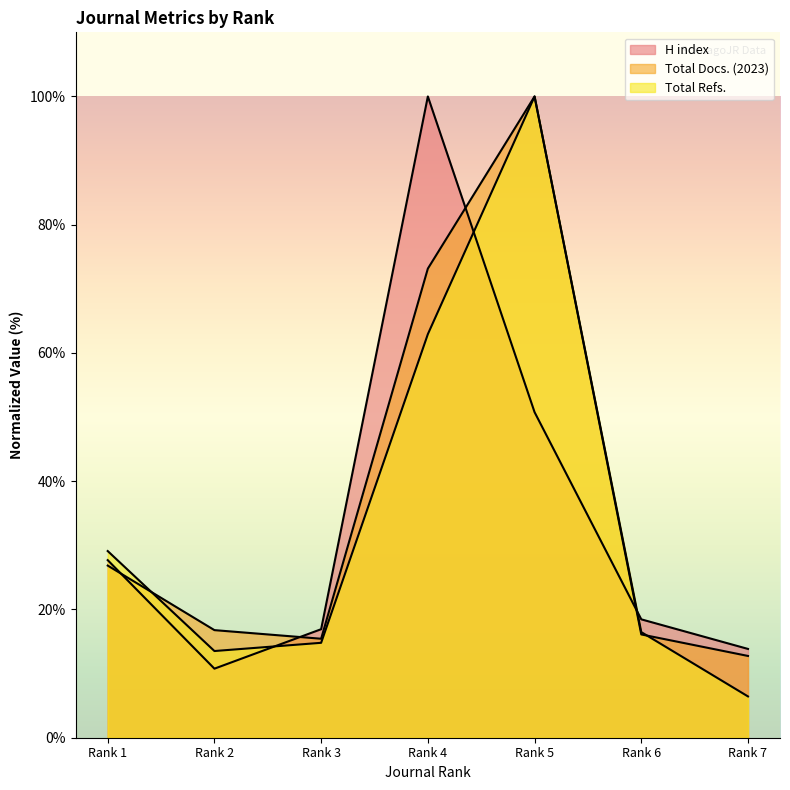

After their last crossing, which series has the higher values: H index or Total Docs. (2023)?

H index